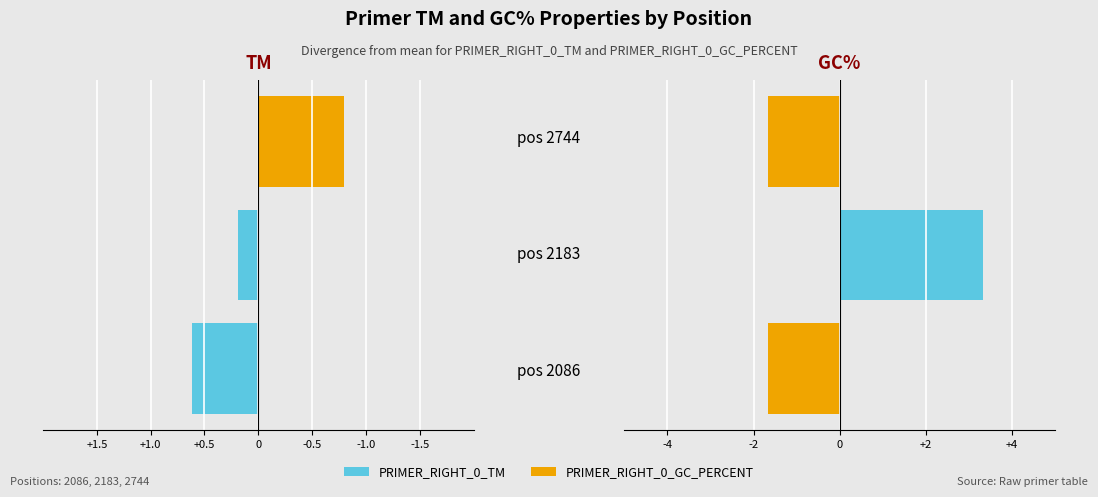

What are all the series names shown in the legend?

PRIMER_RIGHT_0_TM, PRIMER_RIGHT_0_GC_PERCENT